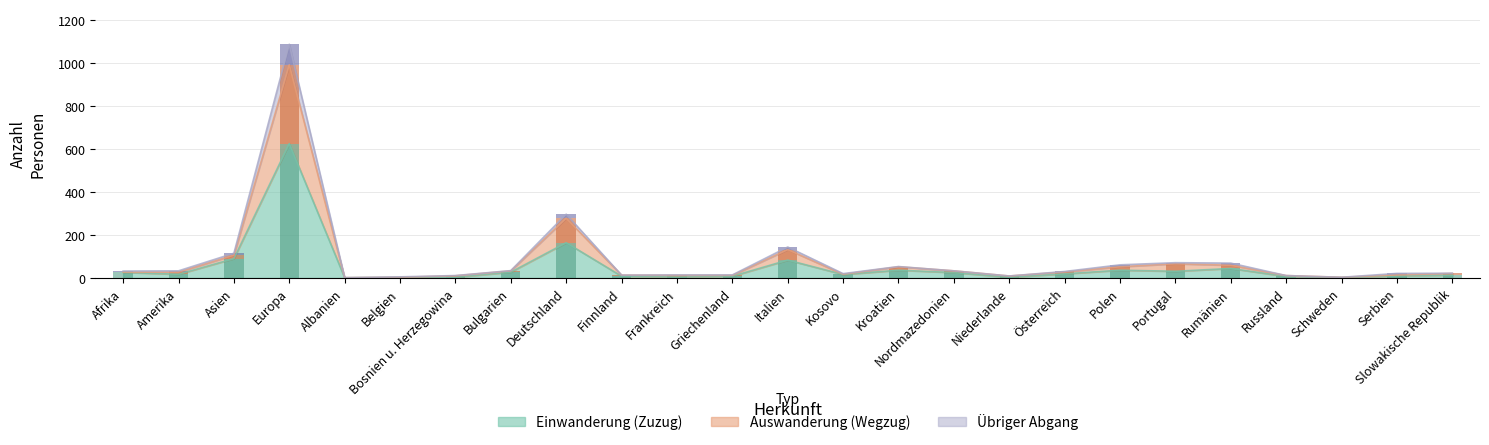

How many series are shown in this chart?

3